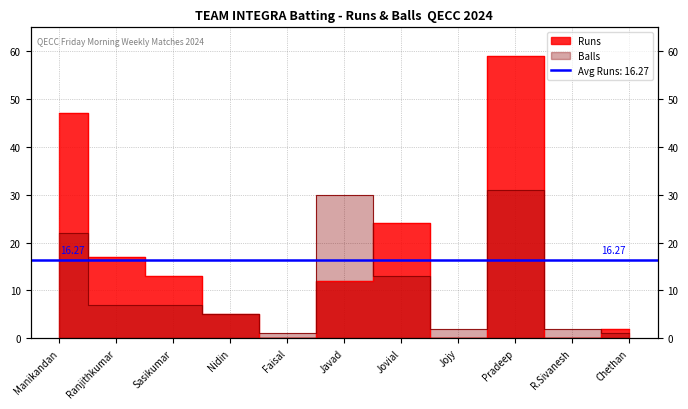

What is the label of the 4th point from the right?

Jojy